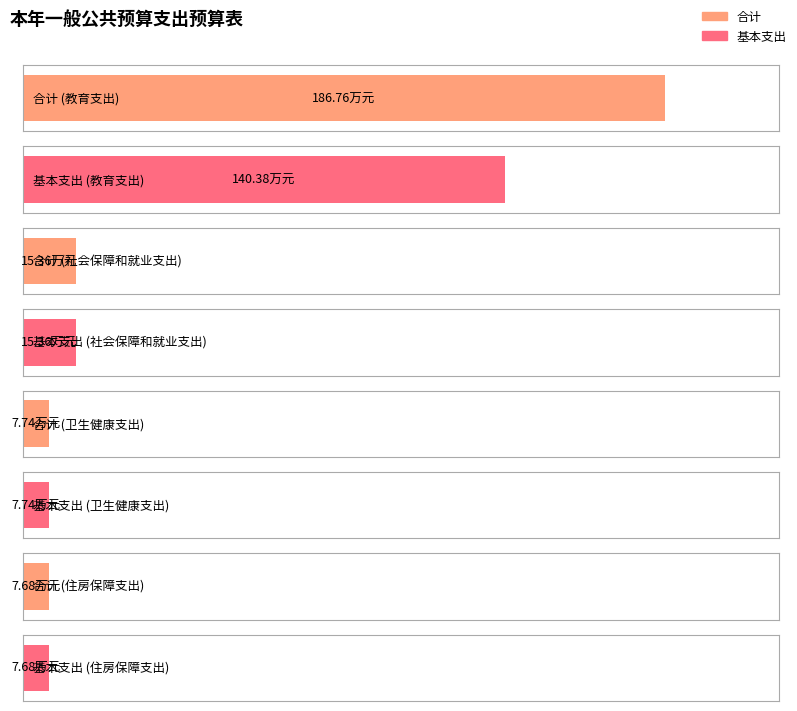

What is the difference between the 合计 values at 住房保障支出 and 社会保障和就业支出?

7.7